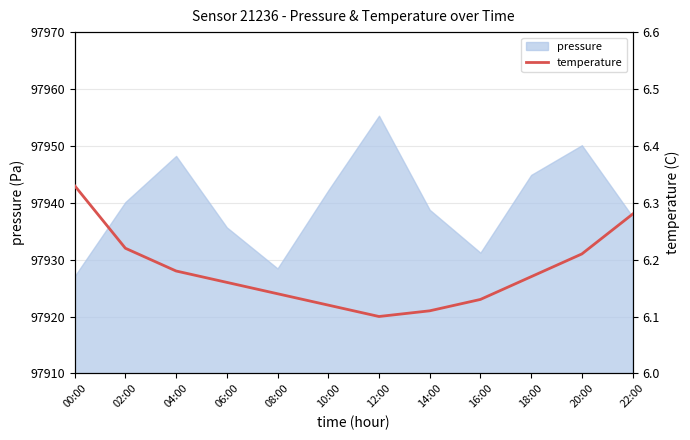

Is it true that pressure equals 97938.8 at 14:00?

True